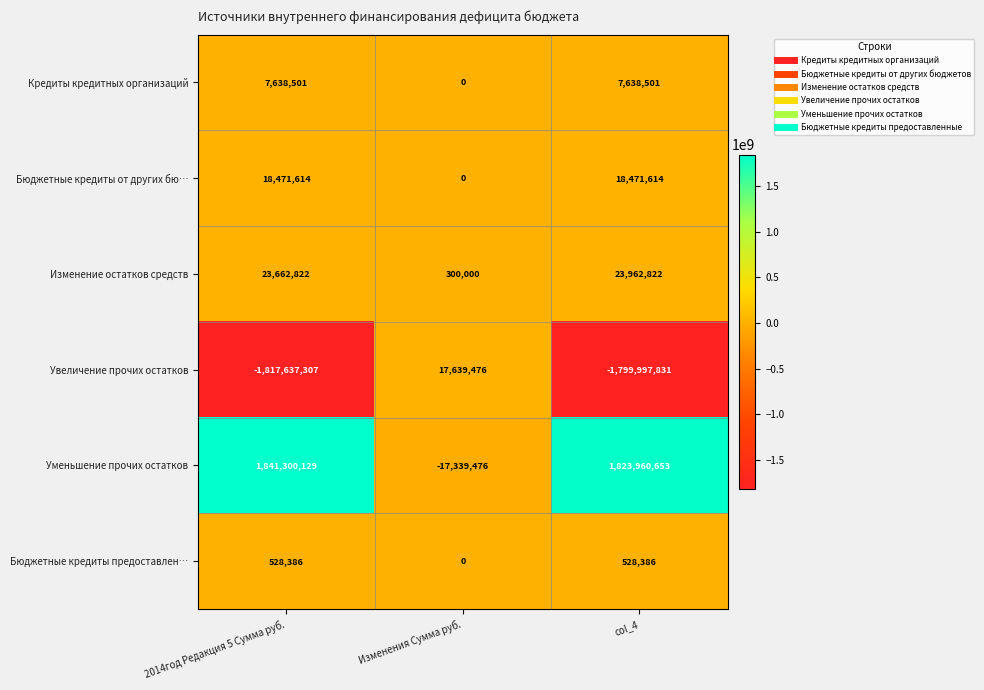

Reading left to right, transcribe all the data shown in this chart.

Кредиты кредитных организаций: 7638501	0	7638501
Бюджетные кредиты от других бю…: 18471614	0	18471614
Изменение остатков средств: 23662822	300000	23962822
Увеличение прочих остатков: -1817637307	17639476	-1799997831
Уменьшение прочих остатков: 1841300129	-17339476	1823960653
Бюджетные кредиты предоставлен…: 528386	0	528386